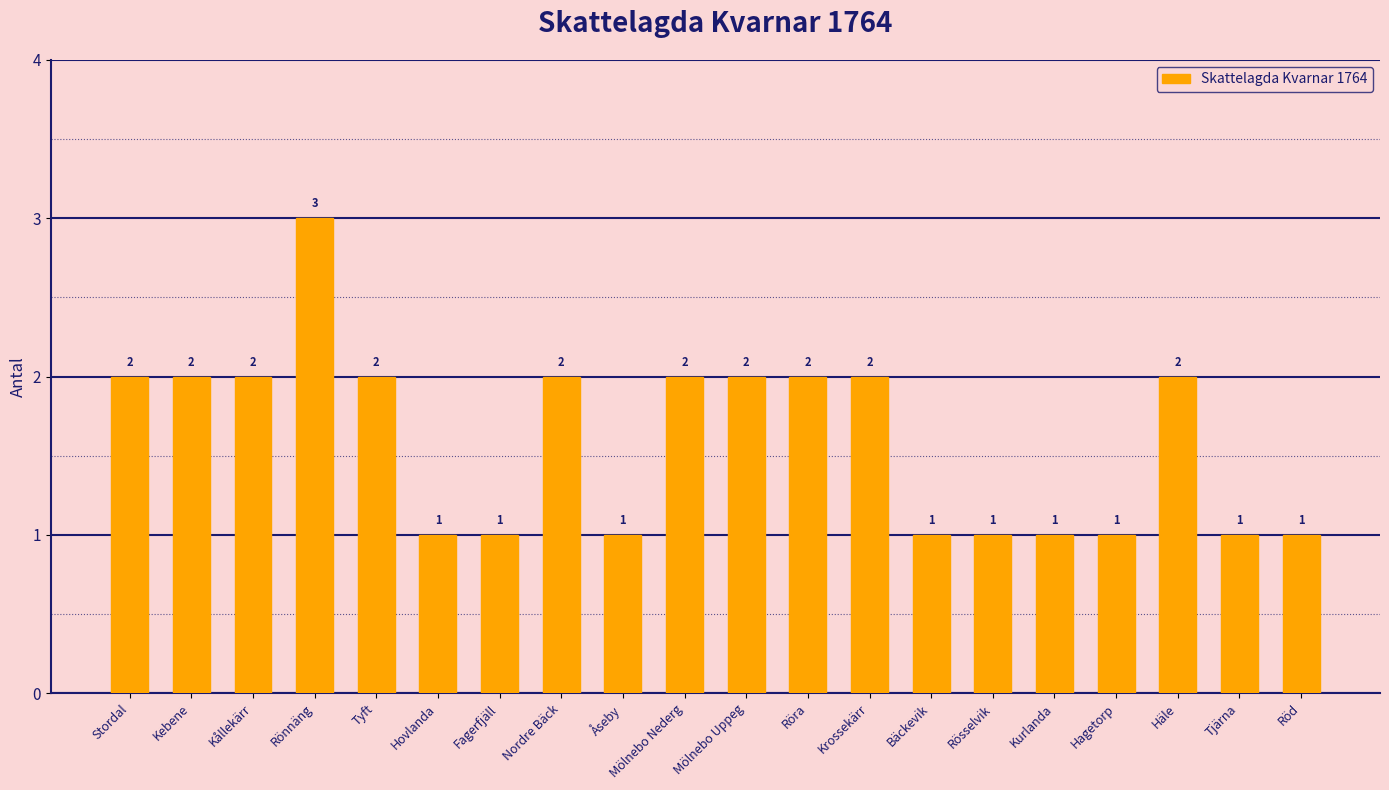

The chart shows a value of 2 at Kållekärr. True or false?

True